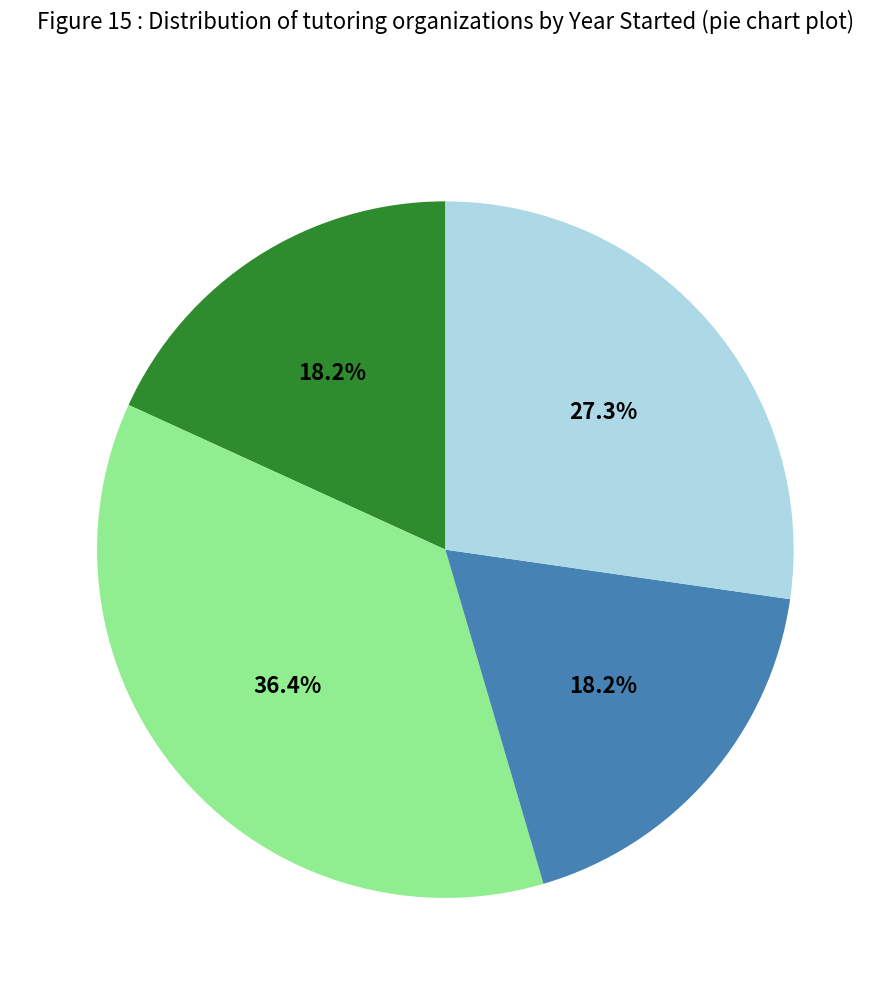

To the nearest percent, what is the average slice percentage?

25%